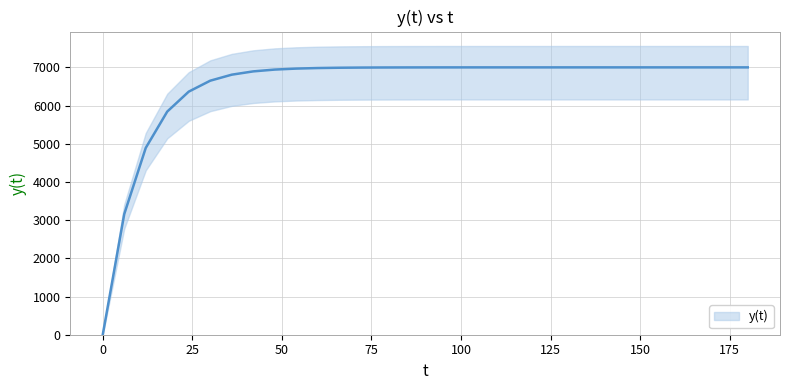

Is it true that the value at 96 is 4417.7?

False